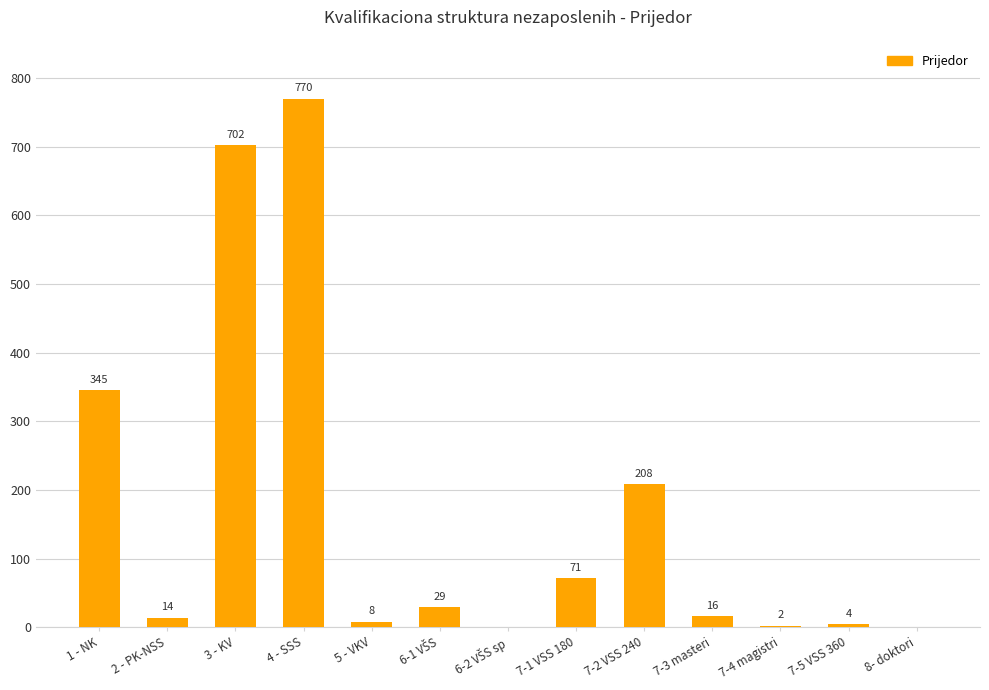

What is the greatest value displayed?

770